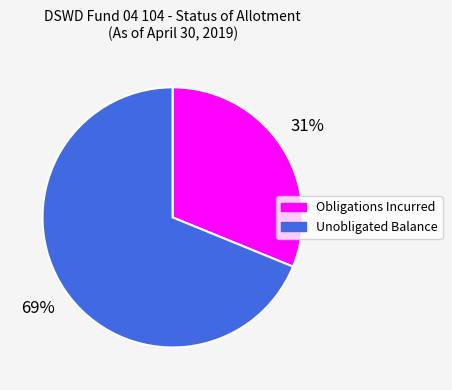

To the nearest percent, what percentage of the pie is Obligations Incurred?

31%